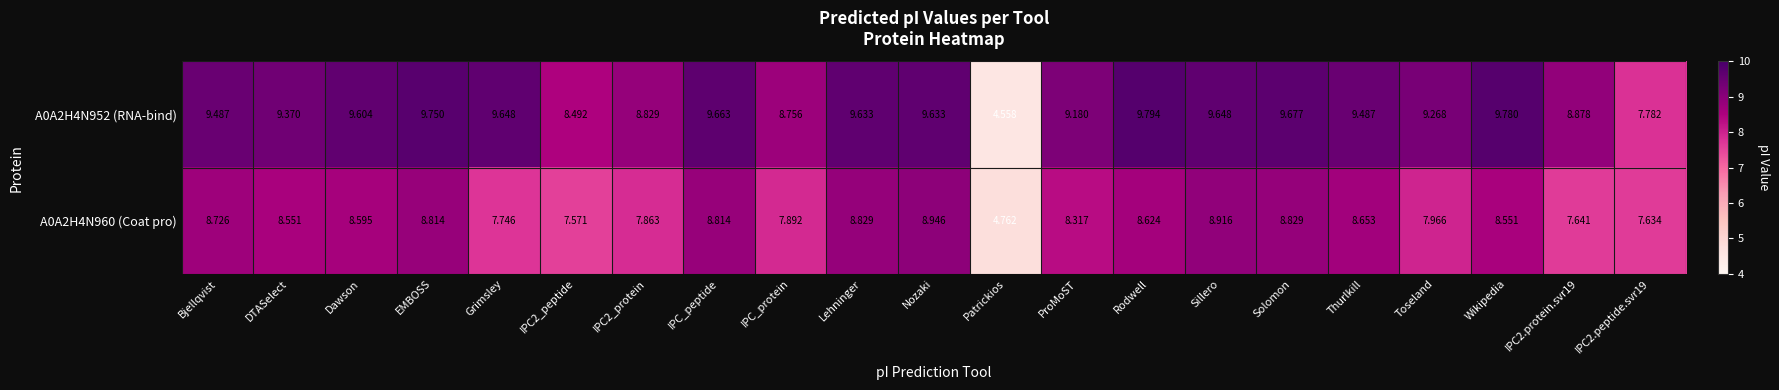

At which category does the chart reach its minimum across all series?

Patrickios